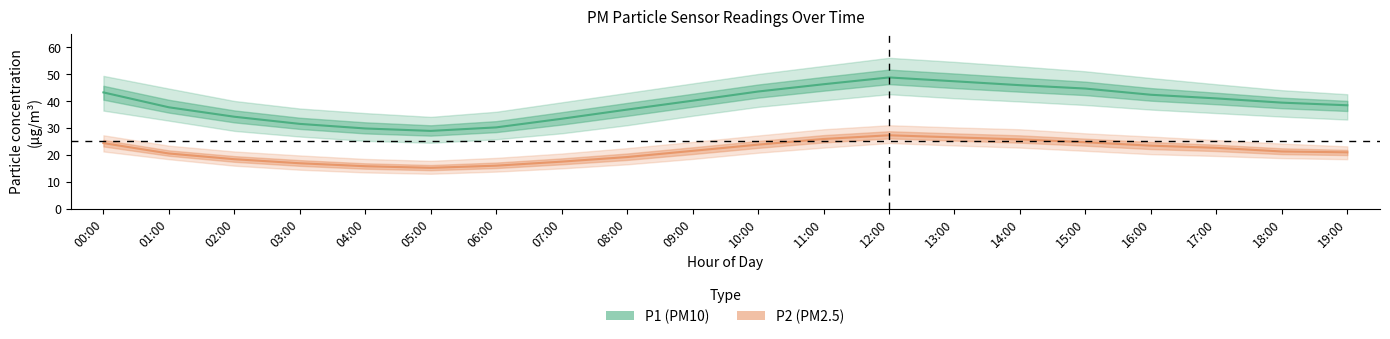

True or false: P2 (PM2.5) and P1 (PM10) cross at least once.

False